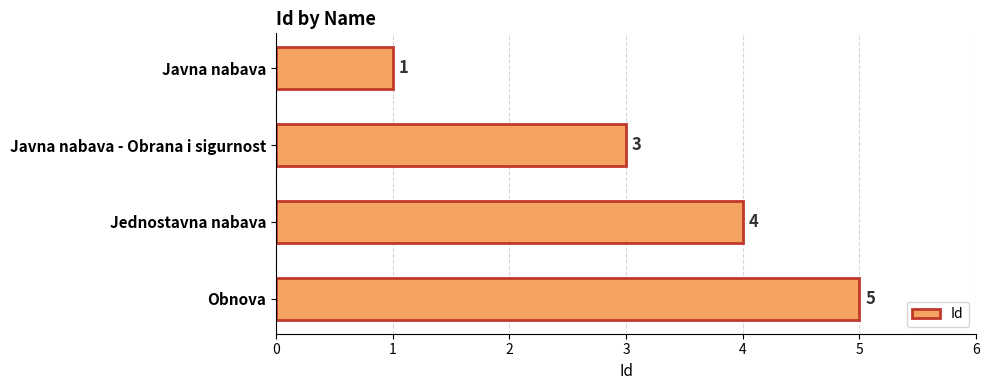

Reading top to bottom, extract all data points from this chart.

Javna nabava=1	Javna nabava - Obrana i sigurnost=3	Jednostavna nabava=4	Obnova=5